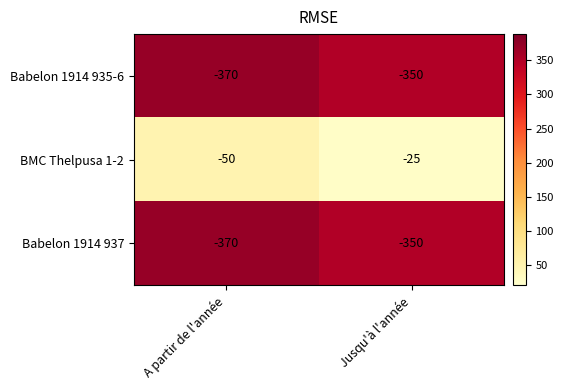

What value does the Babelon 1914 937 series have at A partir de l'année, to the nearest 10?

-370